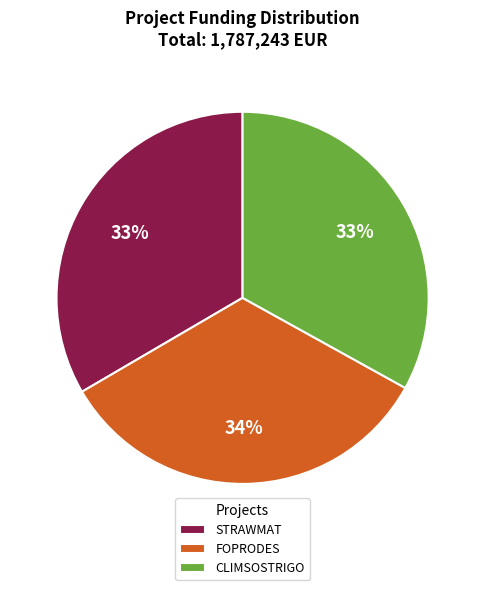

Does STRAWMAT represent more than half of the total?

No